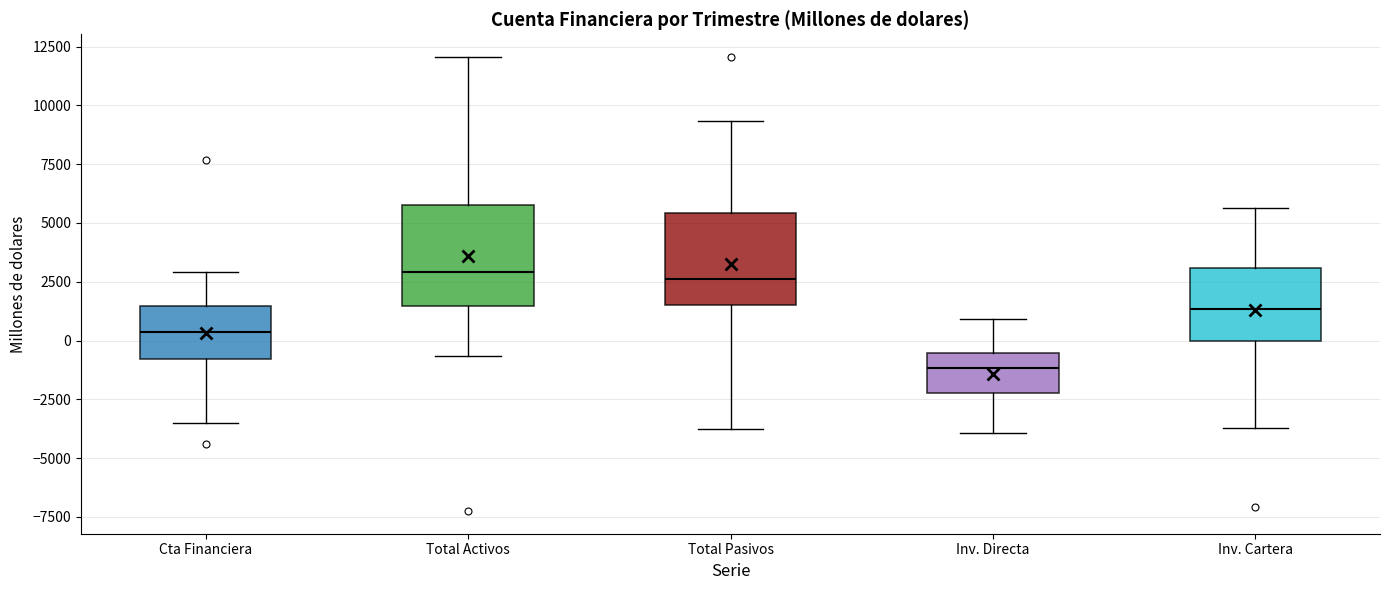

Where does the median line of the box for Total Activos sit on the y-axis? The values are not printed on the chart, so give them approximately, as read against the axis.

3000